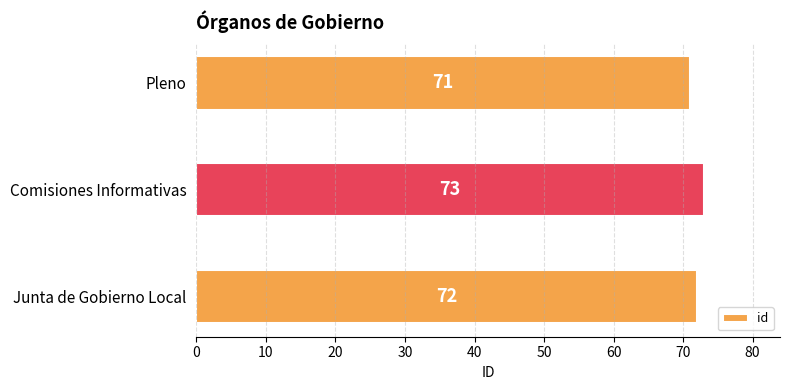

Reading top to bottom, what are all the values shown in this chart?

71	73	72